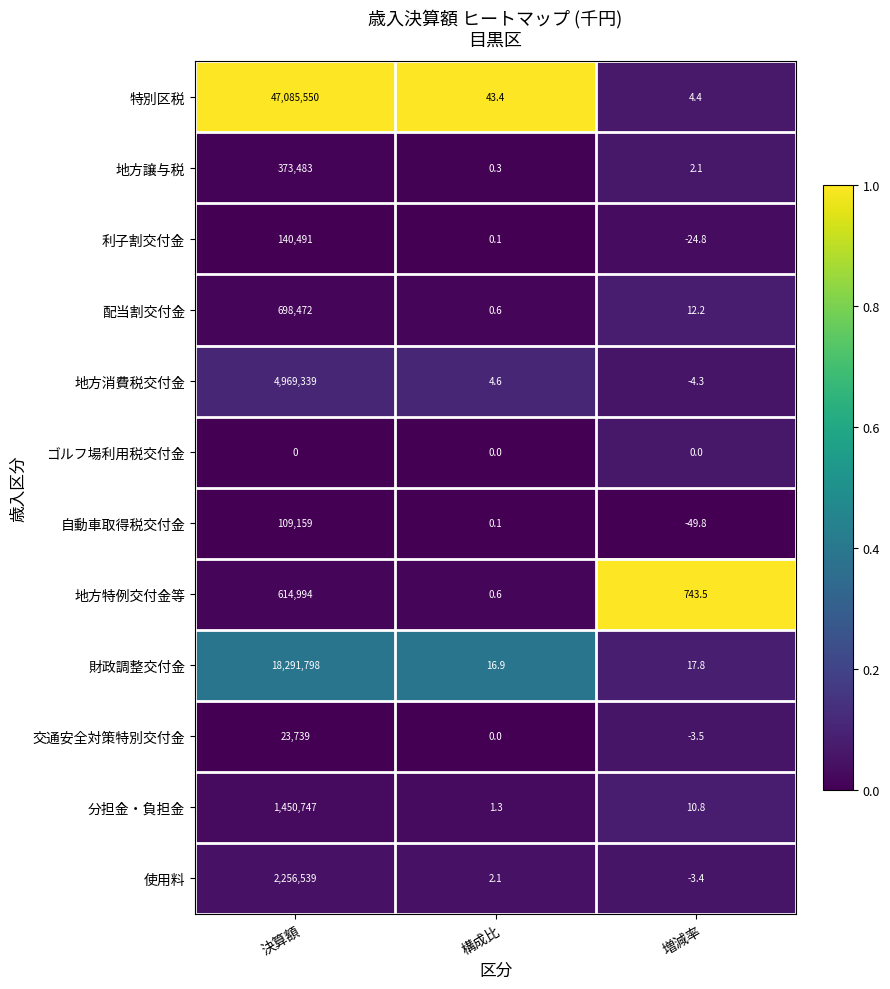

Count the number of categories in the chart.

3